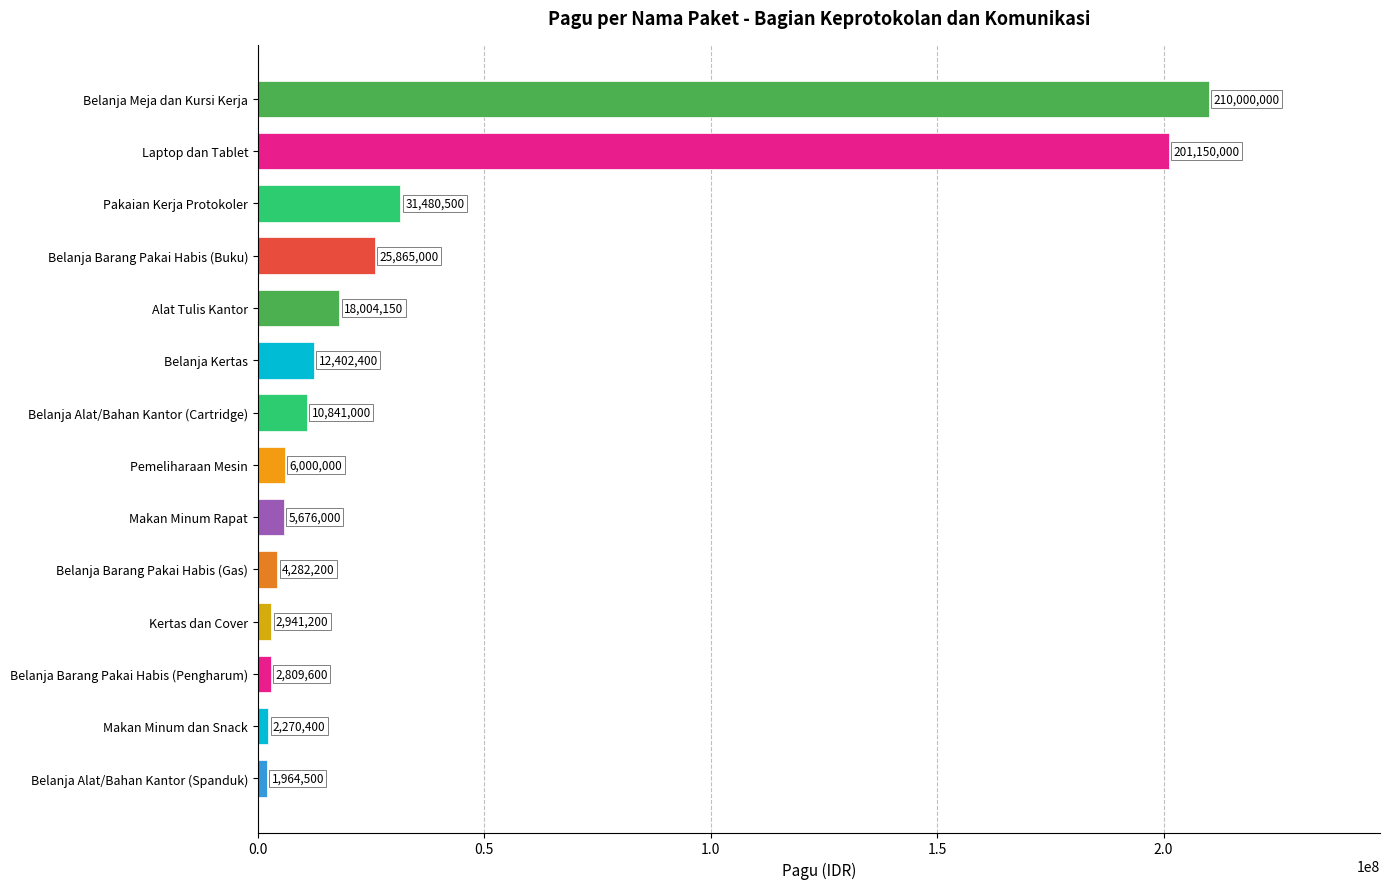

Rank the categories by value from highest to lowest.

Belanja Meja dan Kursi Kerja, Laptop dan Tablet, Pakaian Kerja Protokoler, Belanja Barang Pakai Habis (Buku), Alat Tulis Kantor, Belanja Kertas, Belanja Alat/Bahan Kantor (Cartridge), Pemeliharaan Mesin, Makan Minum Rapat, Belanja Barang Pakai Habis (Gas), Kertas dan Cover, Belanja Barang Pakai Habis (Pengharum), Makan Minum dan Snack, Belanja Alat/Bahan Kantor (Spanduk)